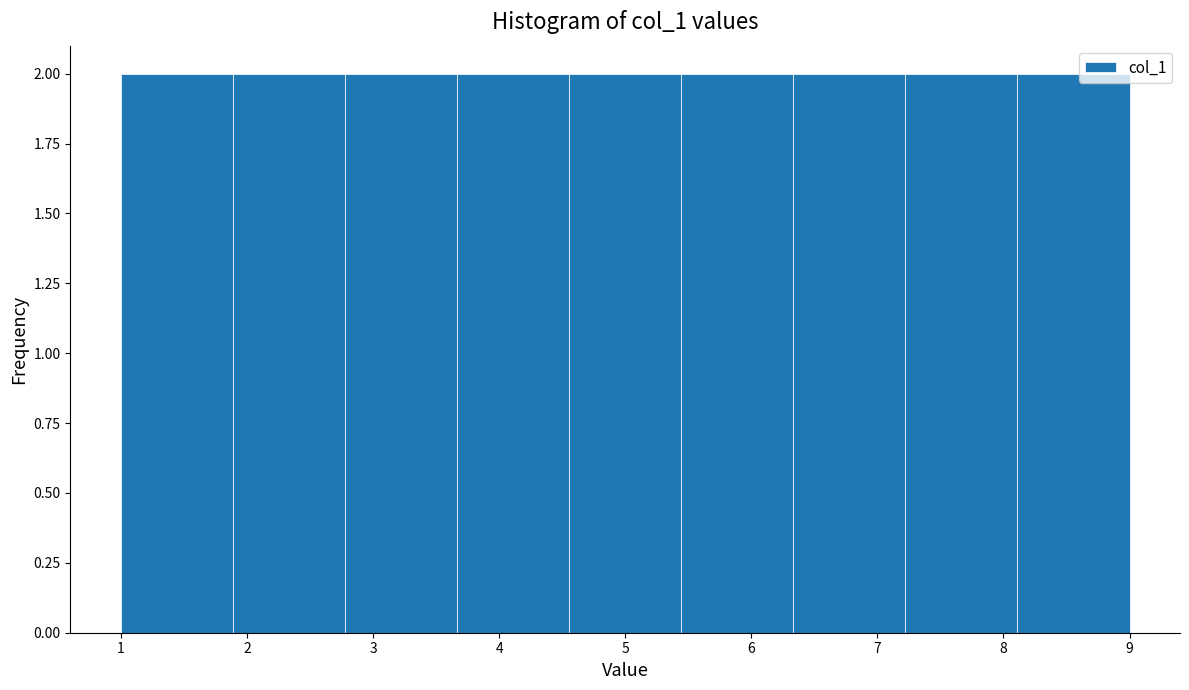

Reading left to right, list every bar in this chart as the range it spans on the x-axis followed by its height. Neither the bar edges nor the heights are printed on the chart, so give them approximately, as read against the axes.

1.0 to 1.9: 2
1.9 to 2.8: 2
2.8 to 3.7: 2
3.7 to 4.6: 2
4.6 to 5.4: 2
5.4 to 6.3: 2
6.3 to 7.2: 2
7.2 to 8.1: 2
8.1 to 9.0: 2